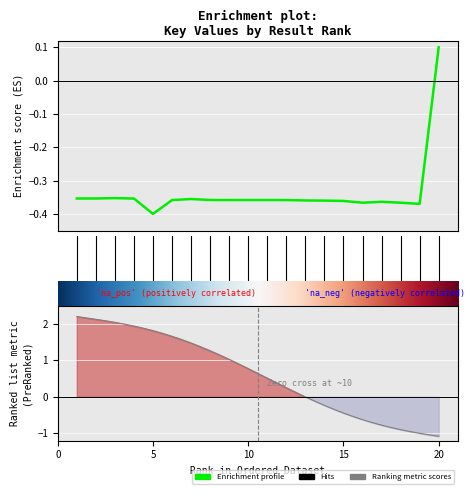

How many negative values are there?

19